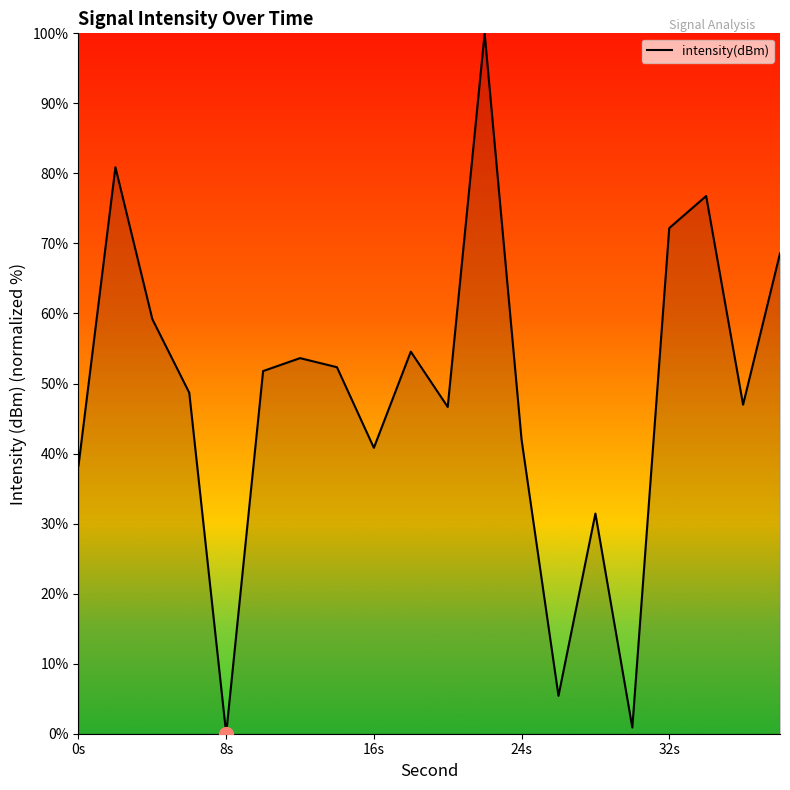

What is the difference between the maximum and minimum values?

100.0